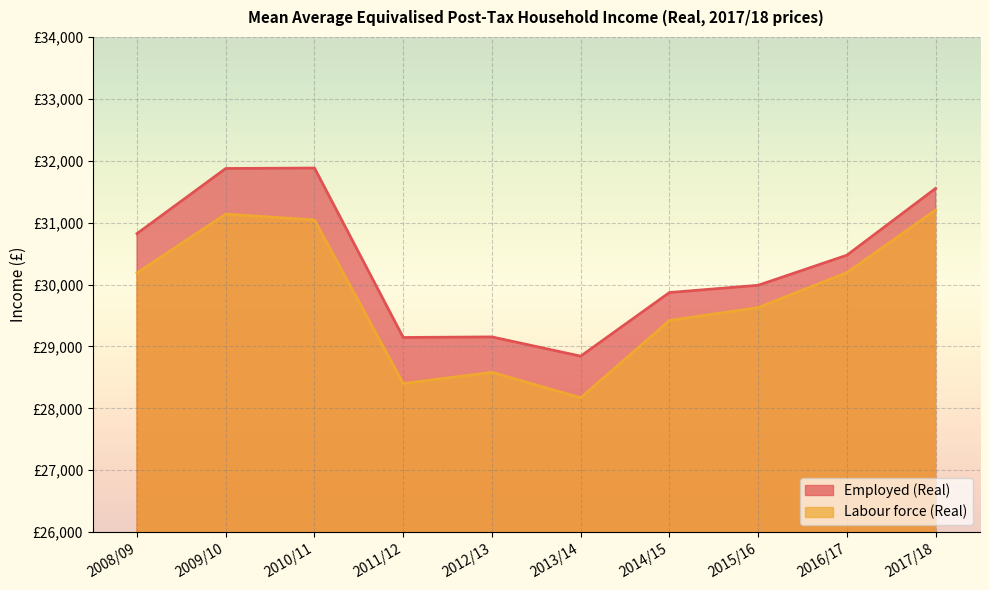

What are all the series names shown in the legend?

Employed (Real), Labour force (Real)